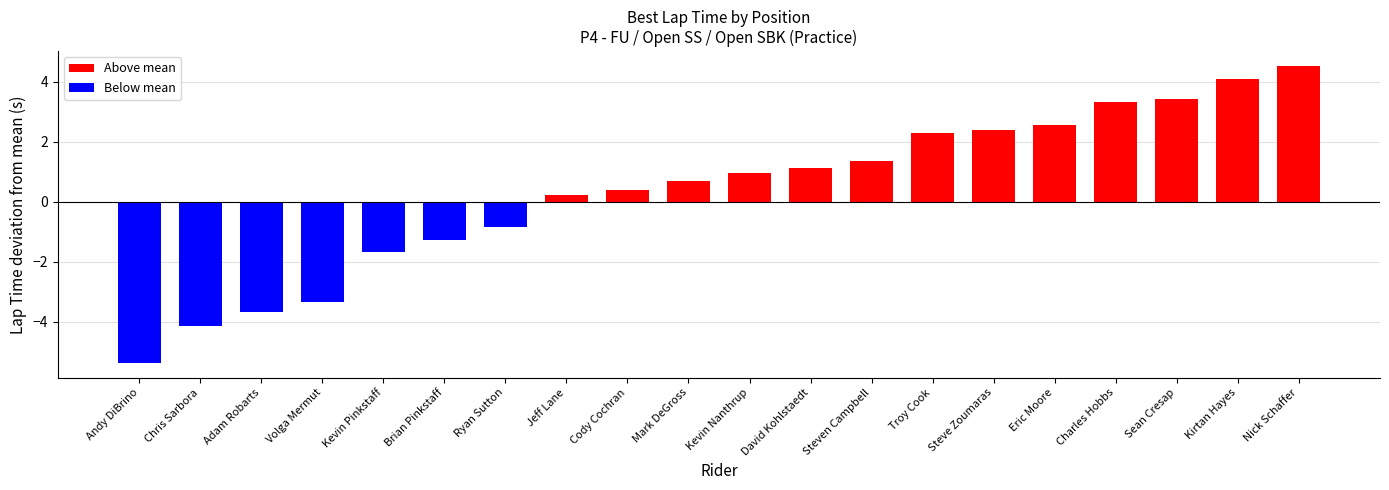

How many values are below zero?

7